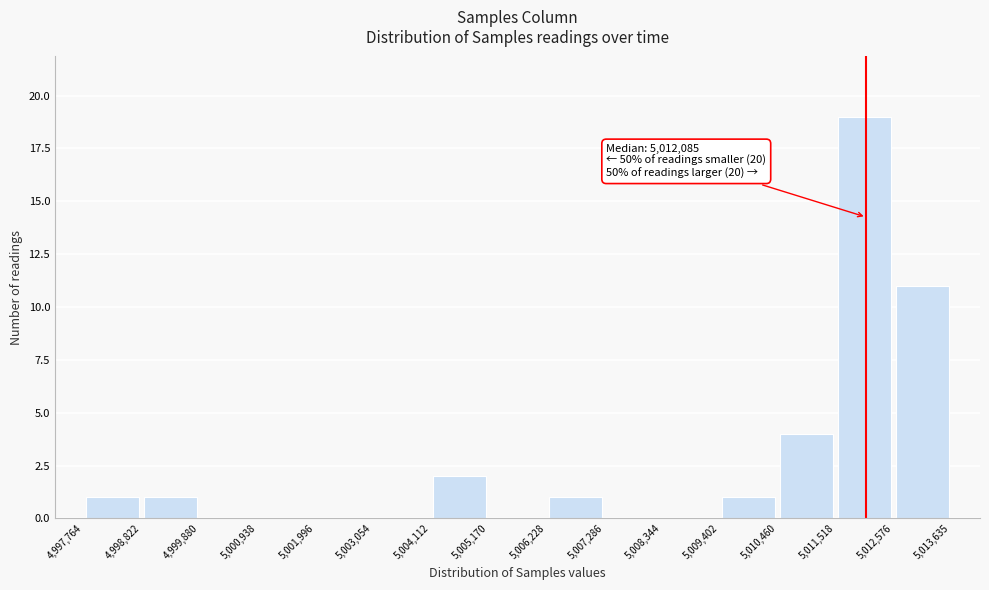

Which range on the x-axis has the tallest bar?

5,011,518 to 5,012,576